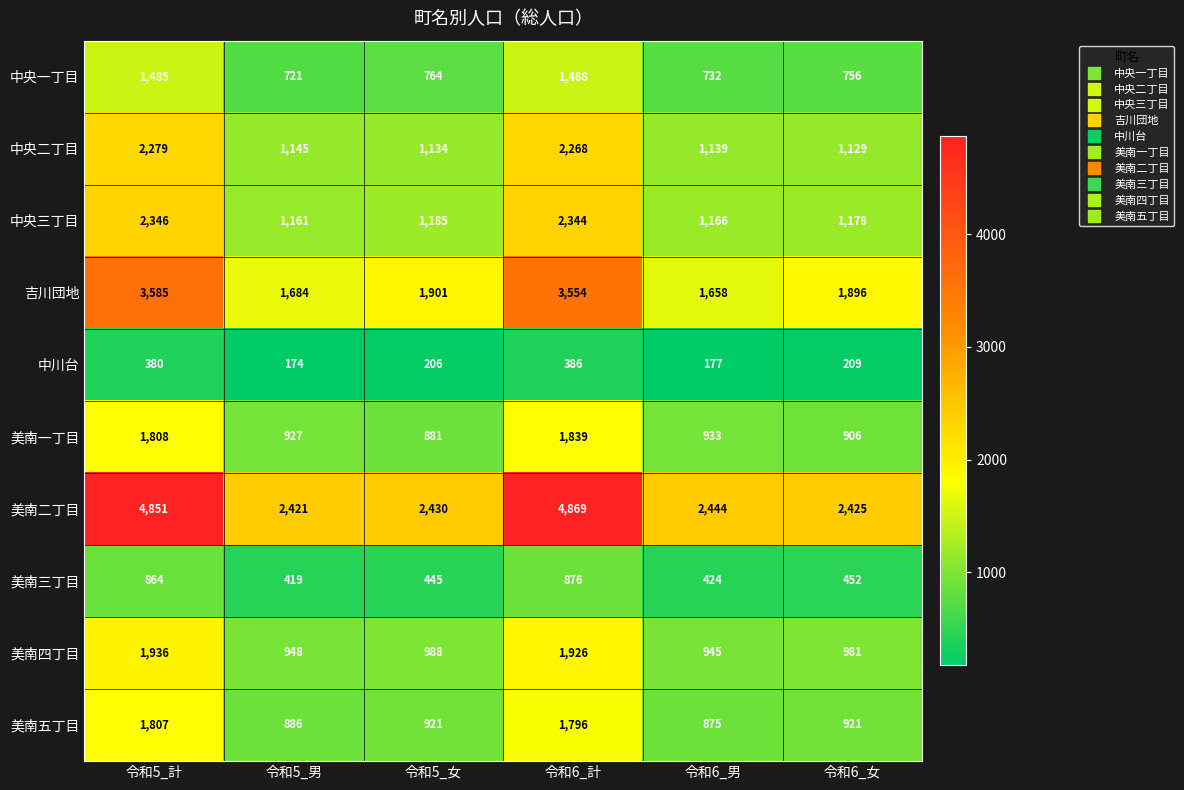

Is it true that 吉川団地 equals 1684 at 令和5_男?

True